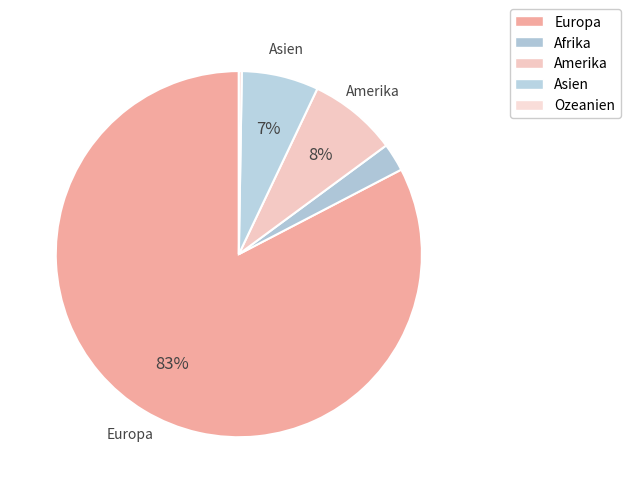

The Europa slice represents 96% of the pie. True or false?

False